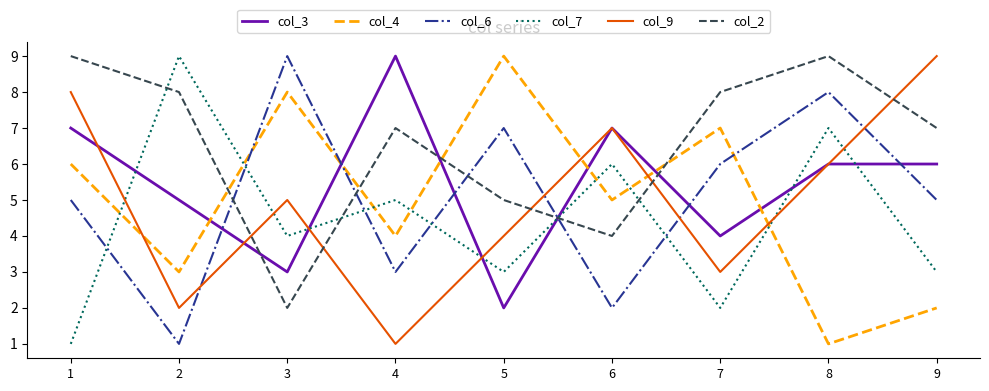

Which series changed the most between 8 and 9?

col_7